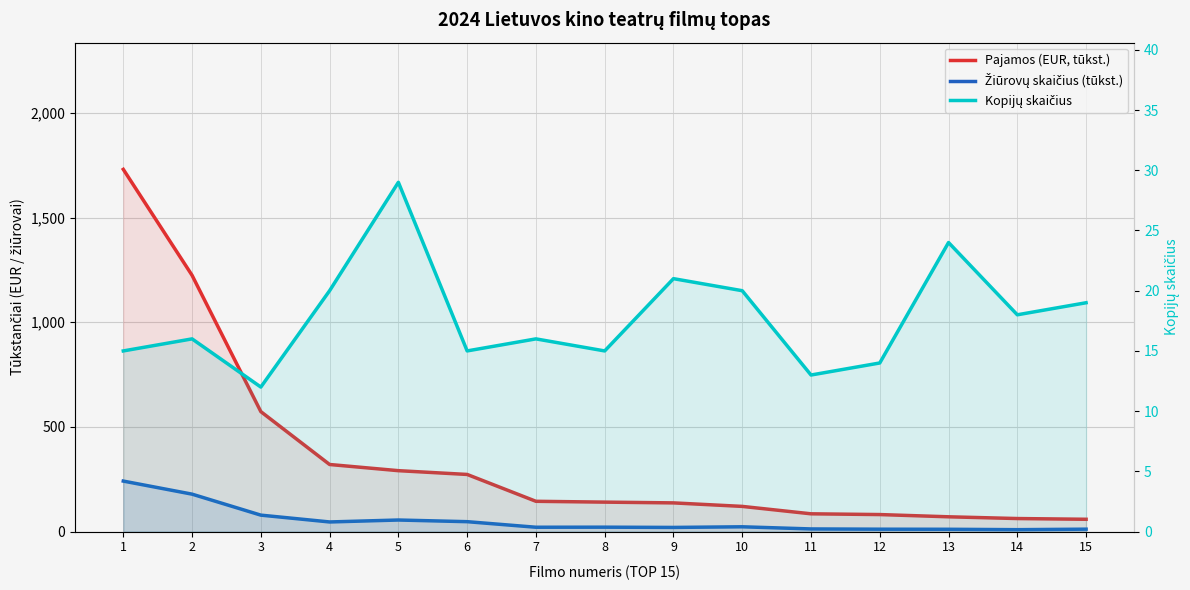

What is the value of the Žiūrovų skaičius (tūkst.) point at the 11th from the left?

12.7